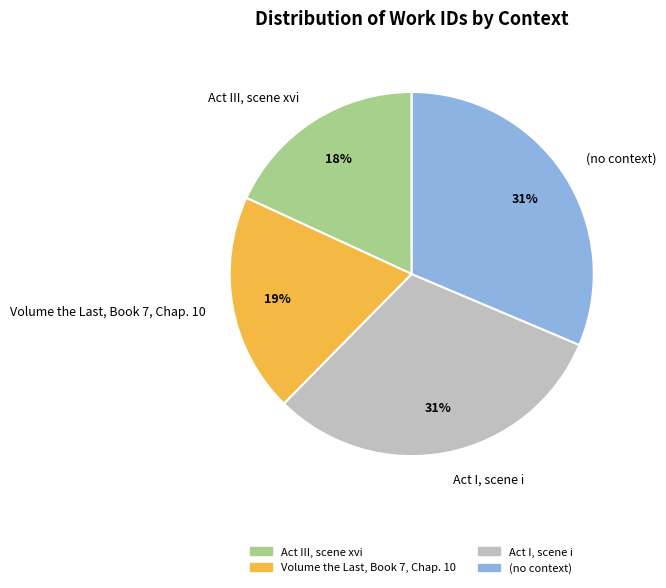

What is the ratio of the value at (no context) to the value at Act III, scene xvi?

1.7